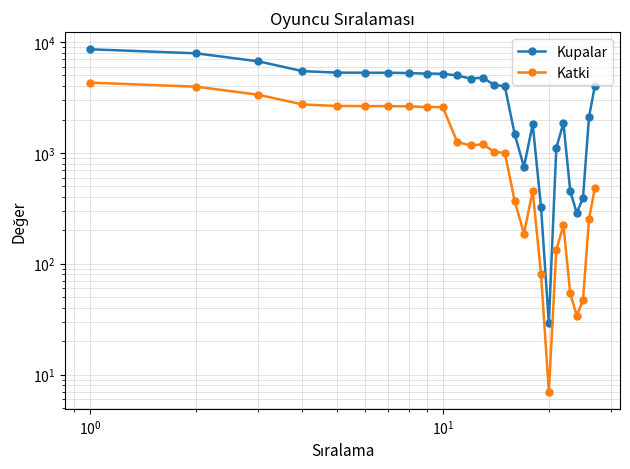

Count the number of categories in the chart.

27